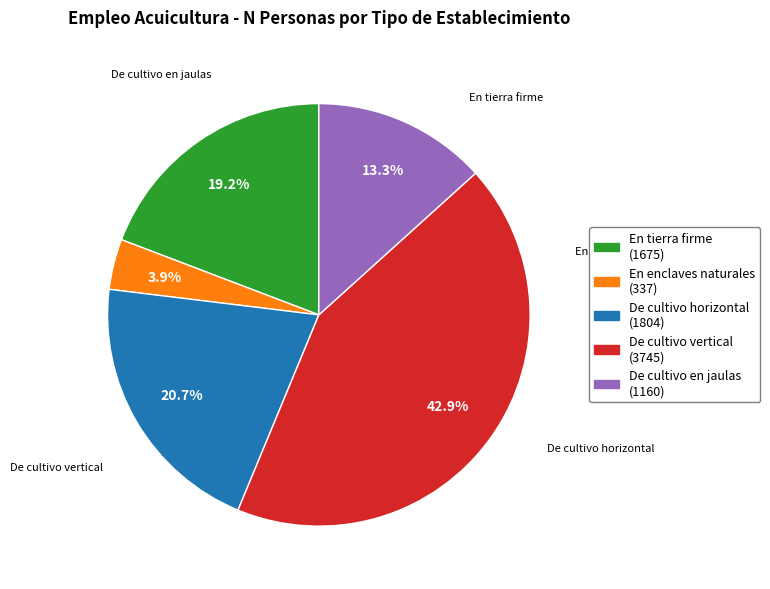

Is there any slice that represents more than half of the pie?

No